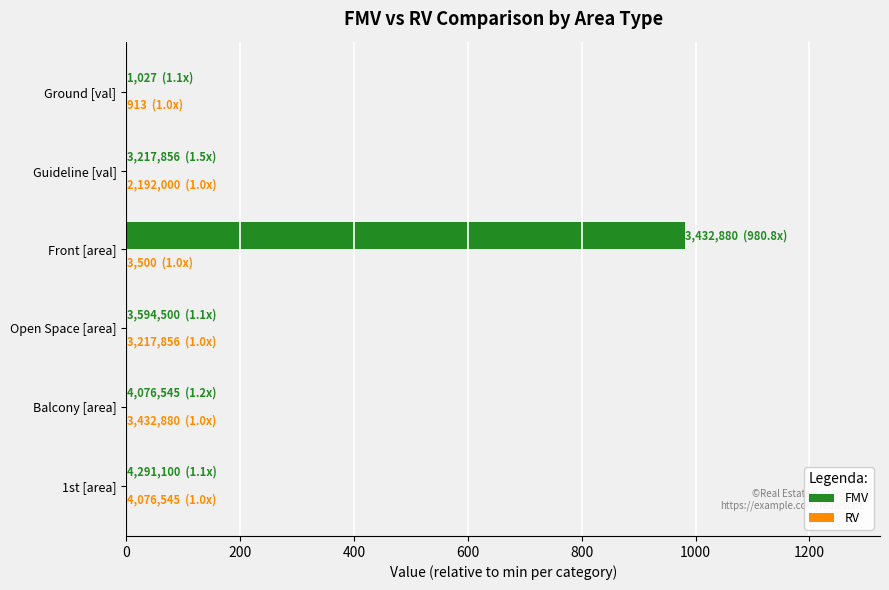

What is the maximum value for FMV?

980.8